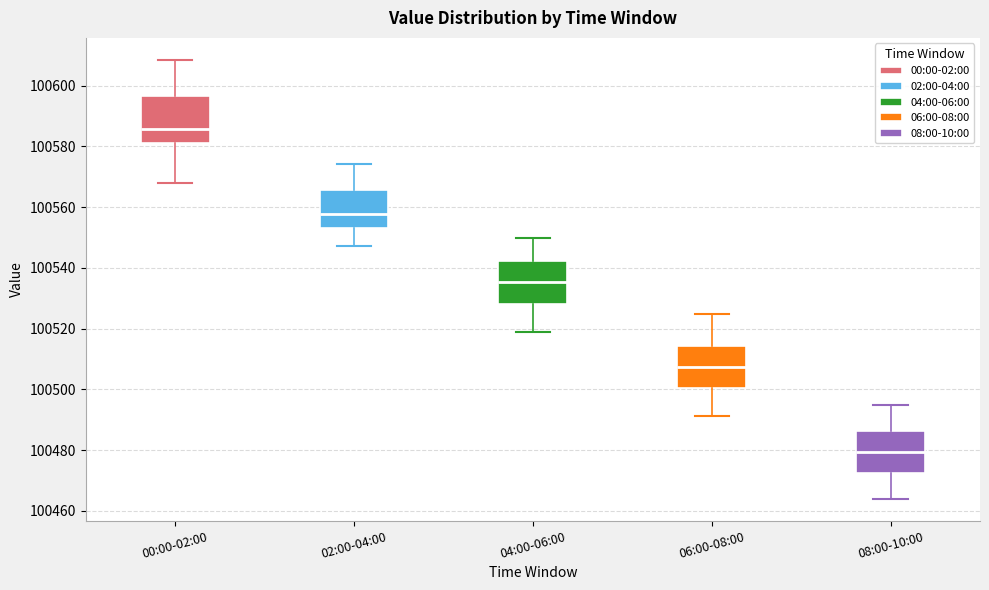

Reading left to right, read every box against the y-axis: the position of its median line, the range the box covers, and the ends of its whiskers. The values are not printed on the chart, so give them approximately, as read against the axis.

00:00-02:00: median 100586, box 100582 to 100596, whiskers 100568 to 100608
02:00-04:00: median 100558, box 100554 to 100566, whiskers 100548 to 100574
04:00-06:00: median 100536, box 100528 to 100542, whiskers 100520 to 100550
06:00-08:00: median 100508, box 100500 to 100514, whiskers 100492 to 100526
08:00-10:00: median 100480, box 100472 to 100486, whiskers 100464 to 100496